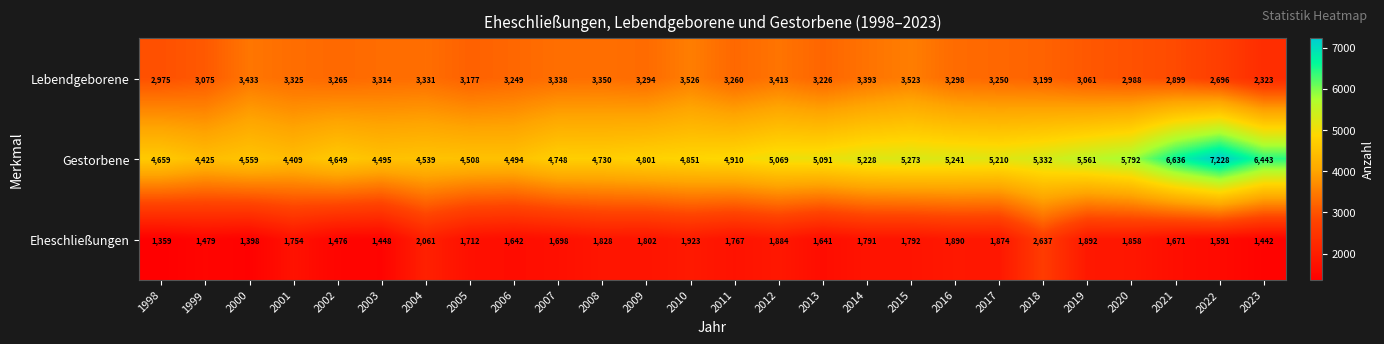

What is the smallest value displayed?

1359